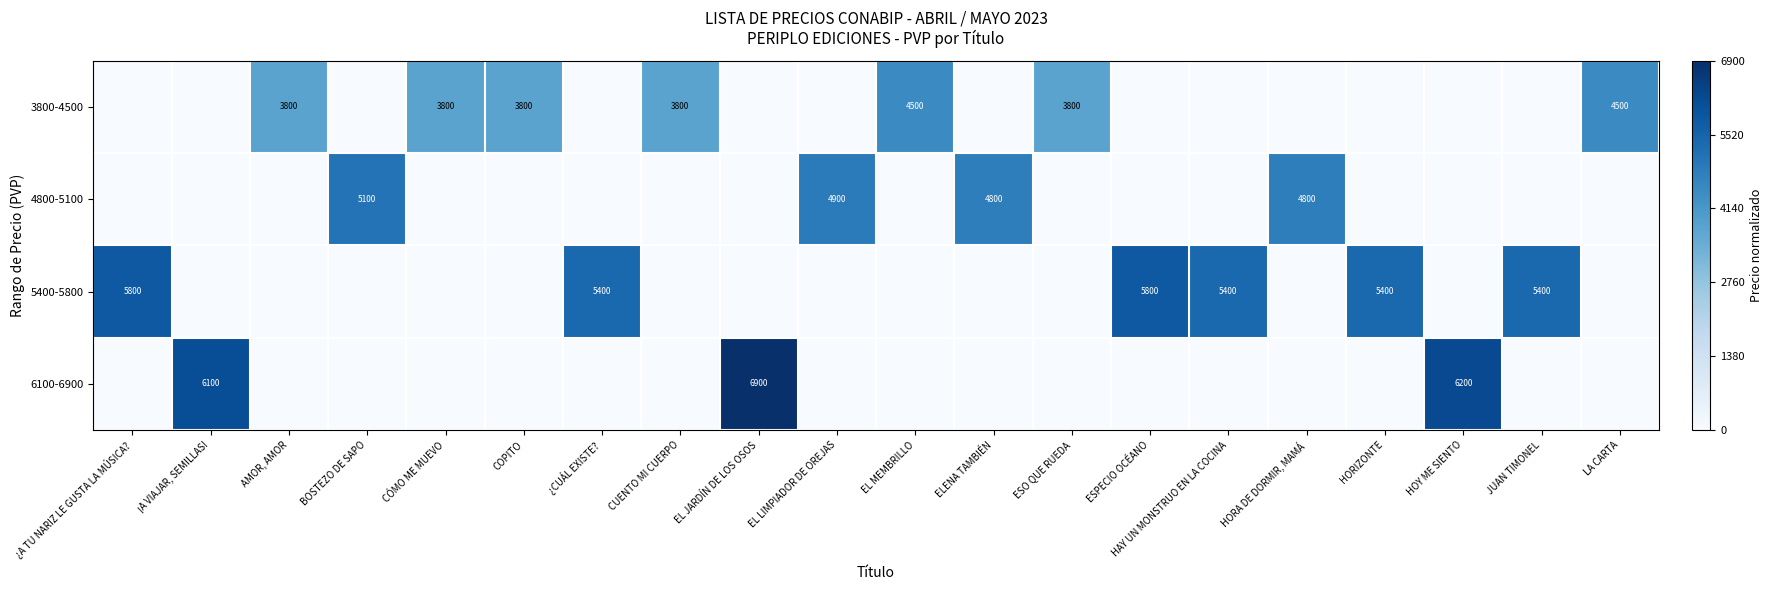

The 4800-5100 series shows 4800 at ELENA TAMBIÉN. True or false?

True